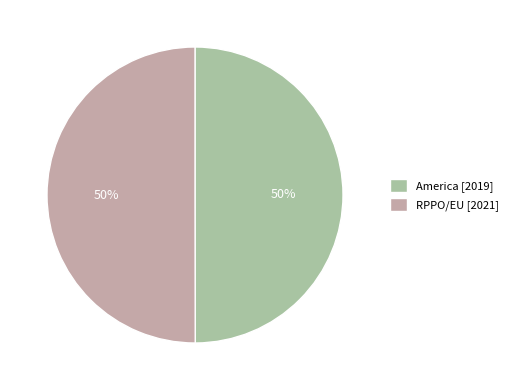

What is the ratio of the value at America [2019] to the value at RPPO/EU [2021]?

1.0